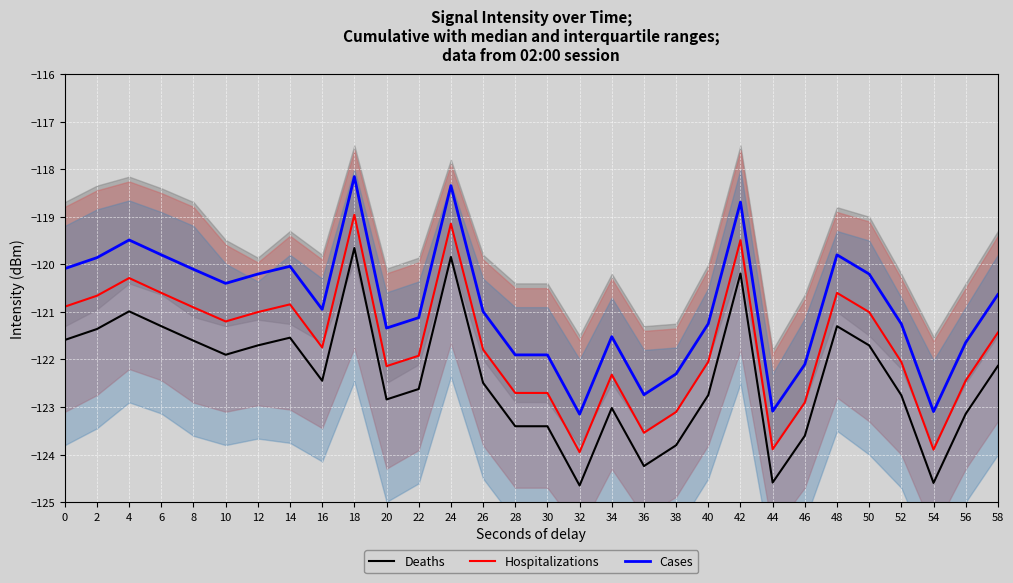

What is the value of the Cases point at the 16th from the left?

-121.9